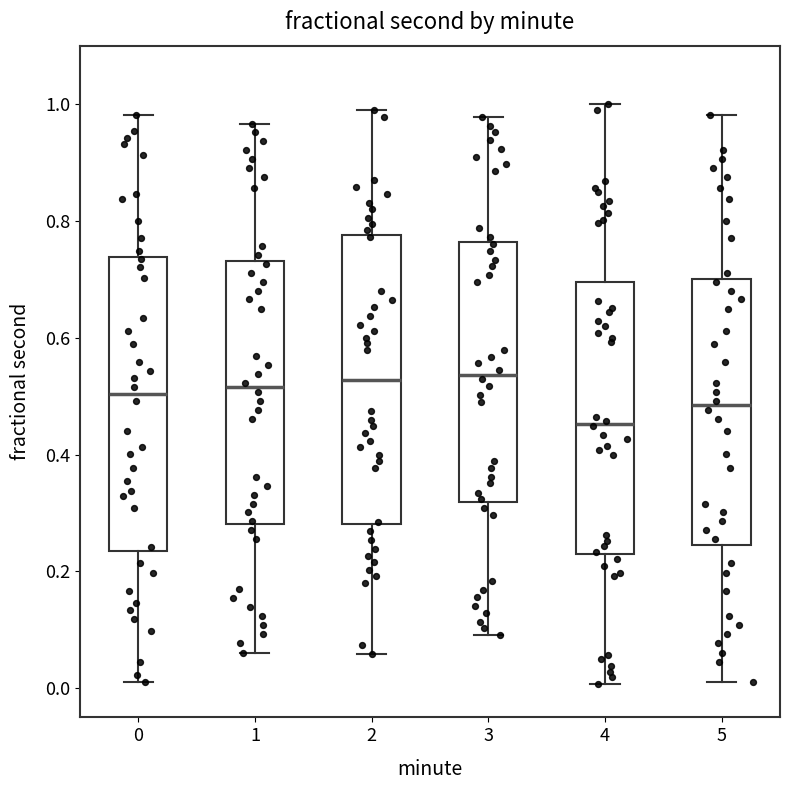

Reading left to right, read every box against the y-axis: the position of its median line, the range the box covers, and the ends of its whiskers. The values are not printed on the chart, so give them approximately, as read against the axis.

0: median 0.50, box 0.24 to 0.74, whiskers 0.02 to 0.98
1: median 0.52, box 0.28 to 0.74, whiskers 0.06 to 0.96
2: median 0.52, box 0.28 to 0.78, whiskers 0.06 to 0.98
3: median 0.54, box 0.32 to 0.76, whiskers 0.10 to 0.98
4: median 0.46, box 0.22 to 0.70, whiskers 0.00 to 1.00
5: median 0.48, box 0.24 to 0.70, whiskers 0.02 to 0.98